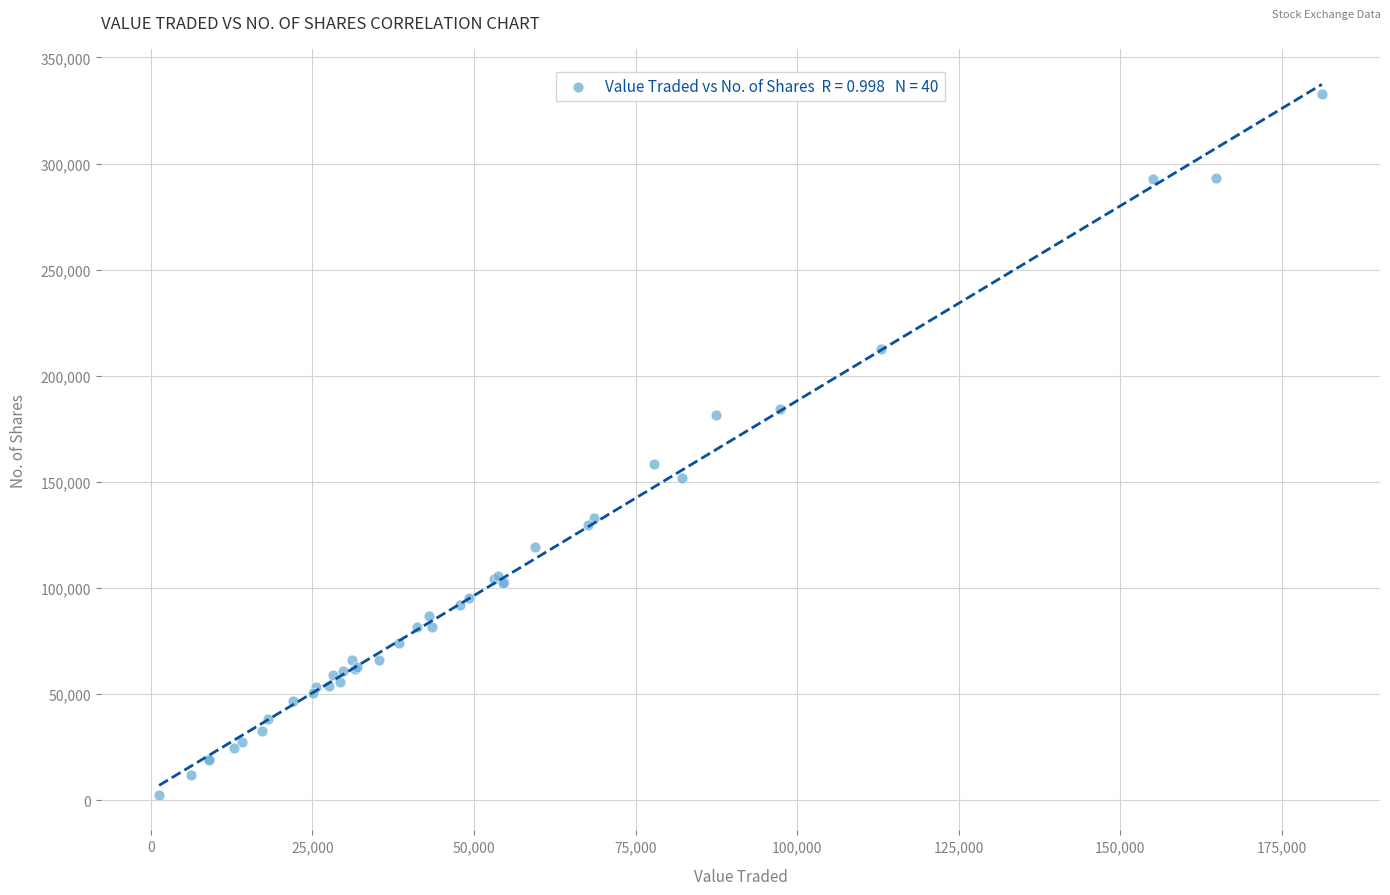

What Y value in the scatter plot is closest to 167756?

158589